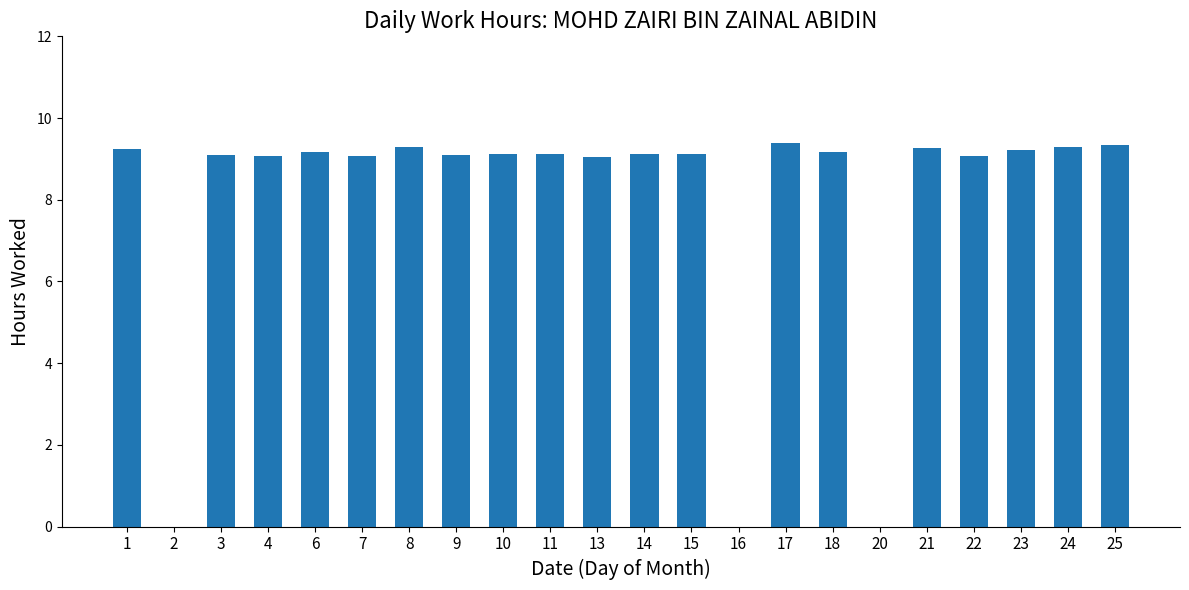

True or false: the data shows 9.2 at 23.

True